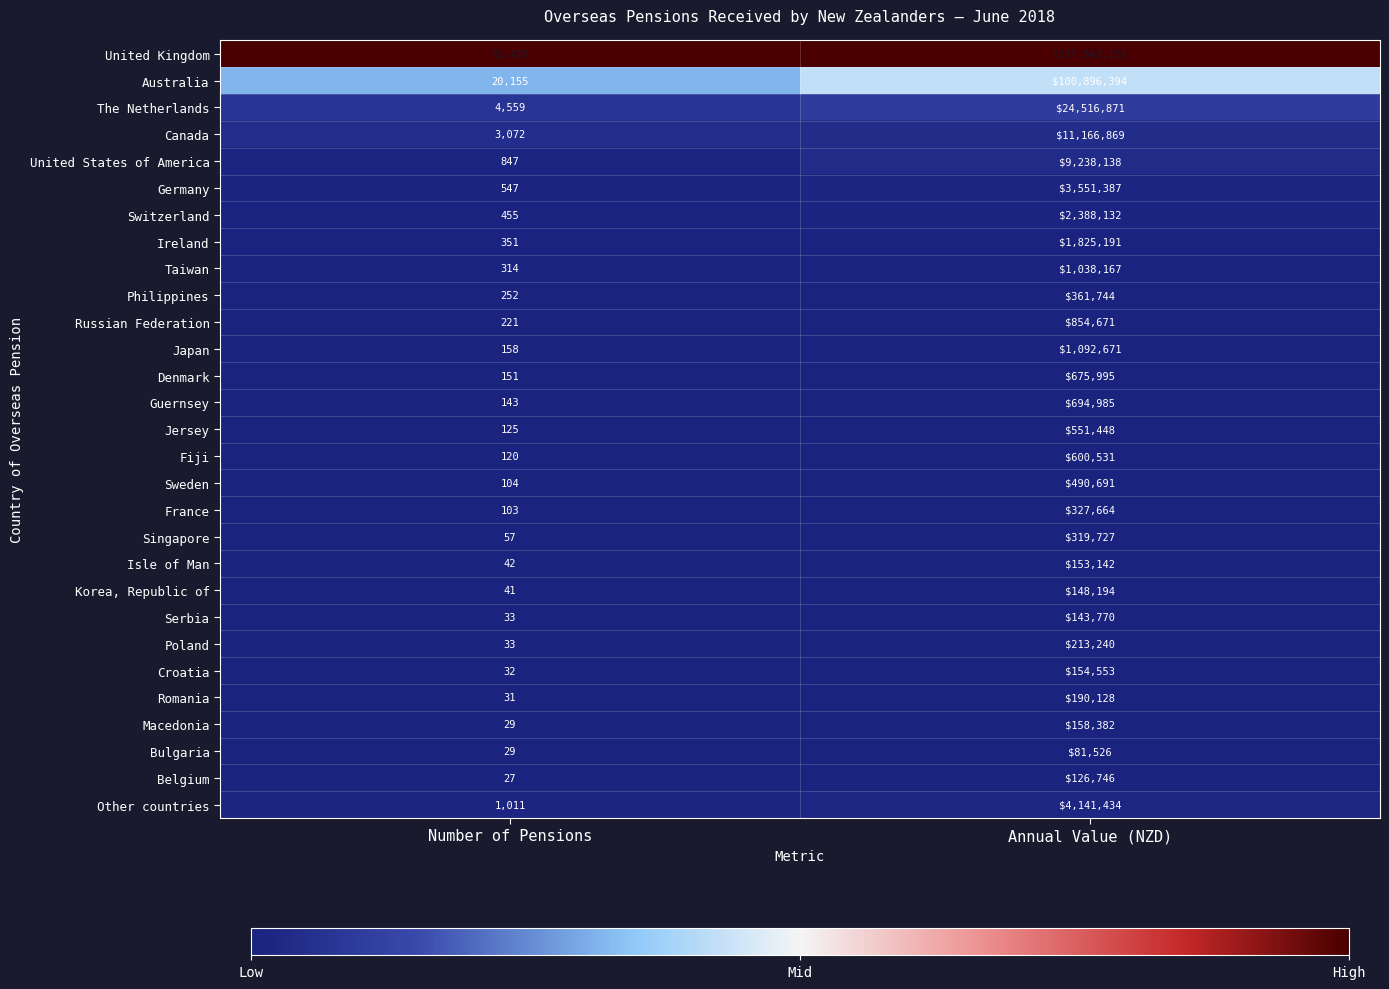

Read the United Kingdom value at Annual Value (NZD).

237562156